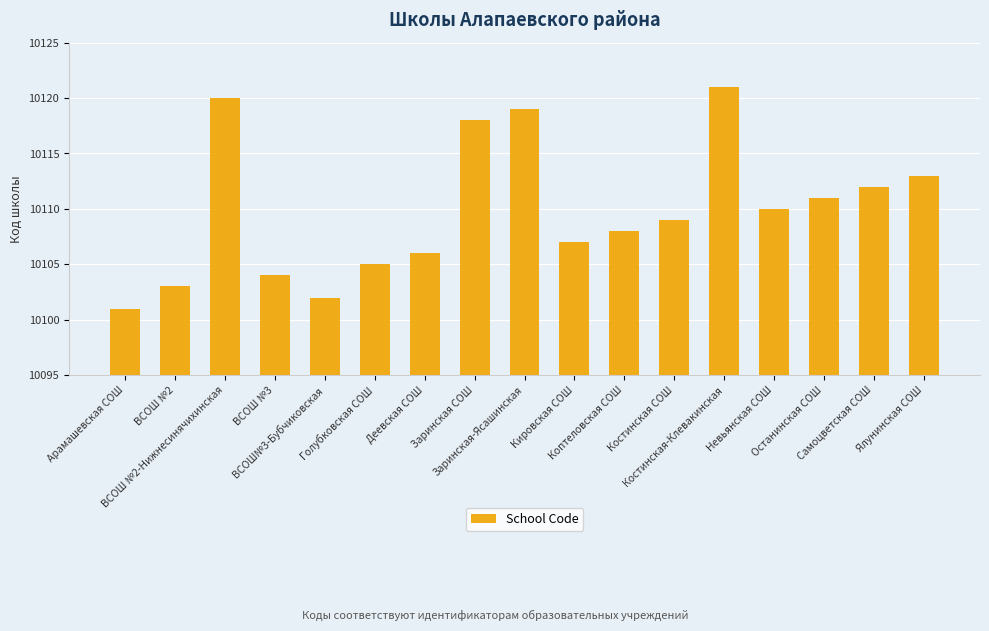

What is the difference between the maximum and minimum values?

20